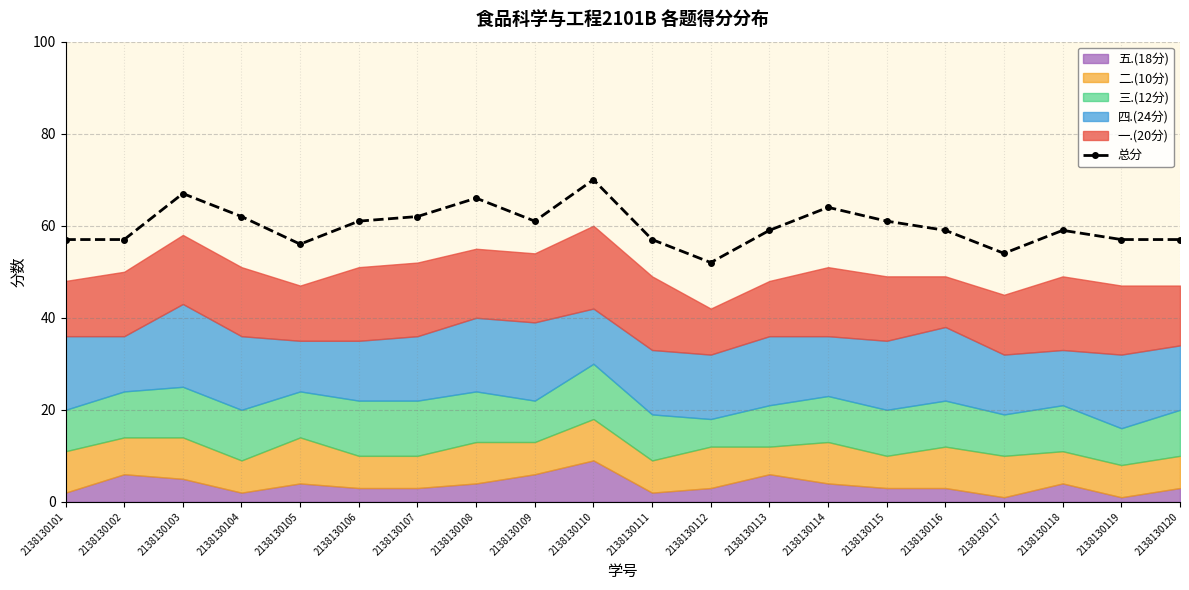

Which category has the highest value across all series?

2138130110